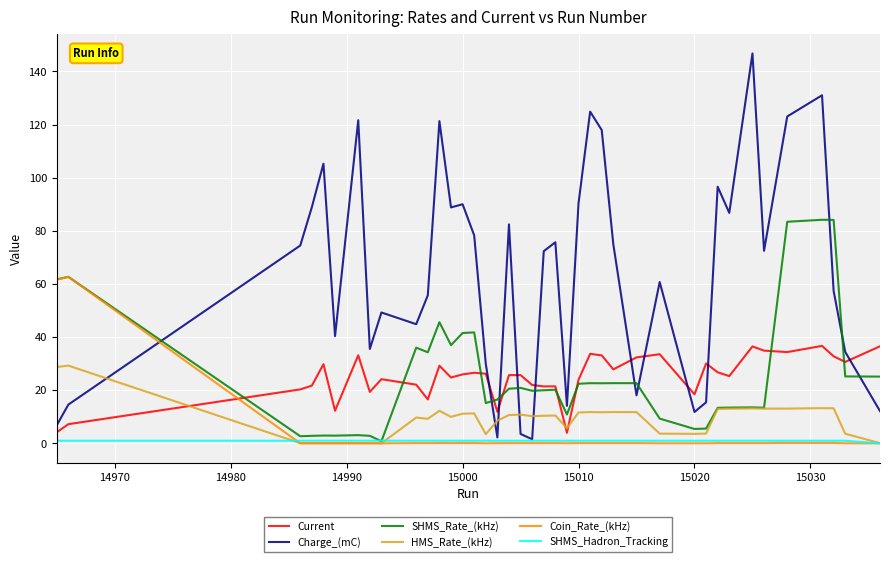

How many lines are shown in the chart?

6